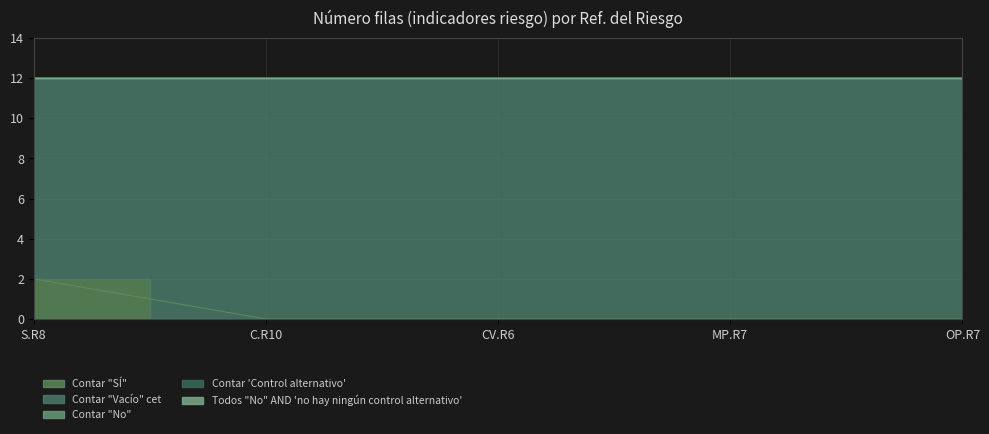

Is the value of Contar 'Control alternativo' at C.R10 greater than the value of Contar "No" at S.R8?

No